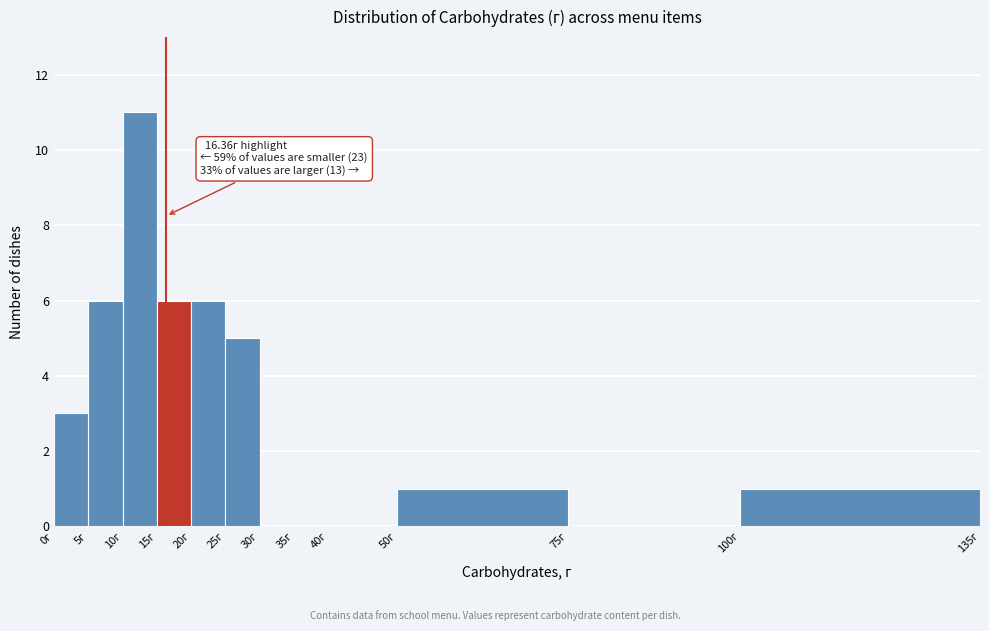

Over which range of the x-axis is the bar tallest?

10 to 15